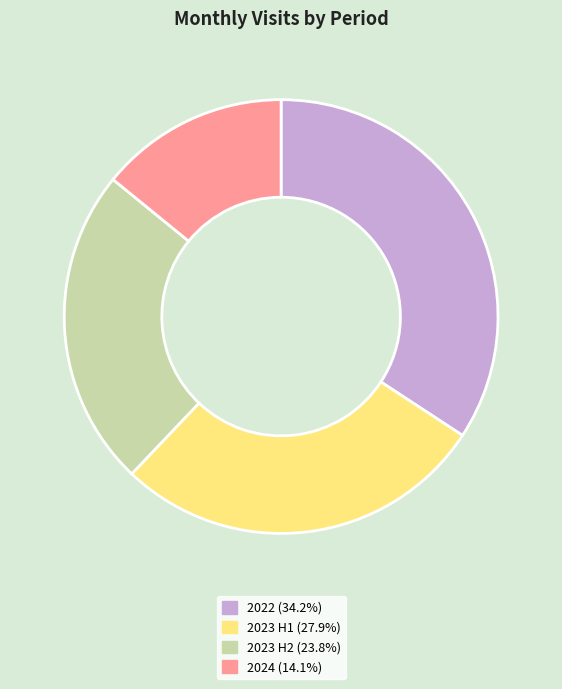

Combined, do 2022 (34.2%) and 2023 H1 (27.9%) account for over 50%?

Yes